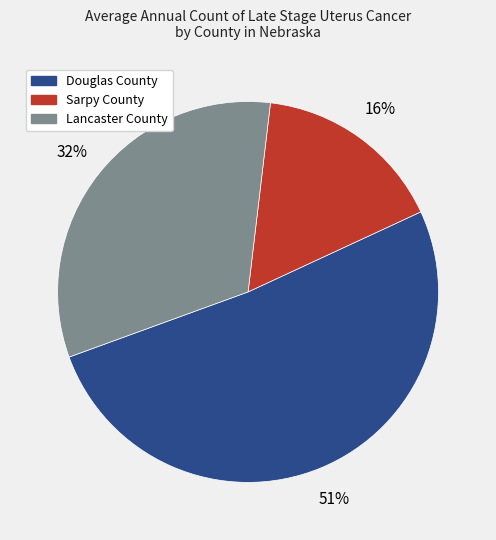

To the nearest percent, what is the difference between the Sarpy County and Douglas County slice percentages?

35%